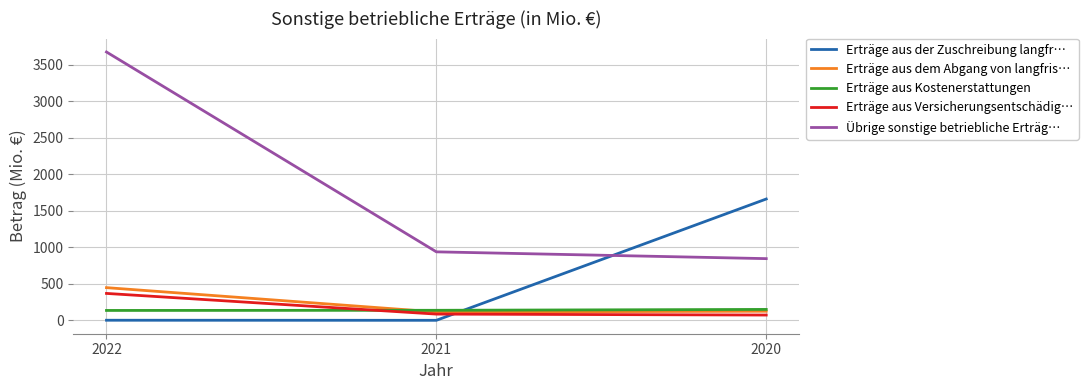

What is the total value across all series at 2021?

1278